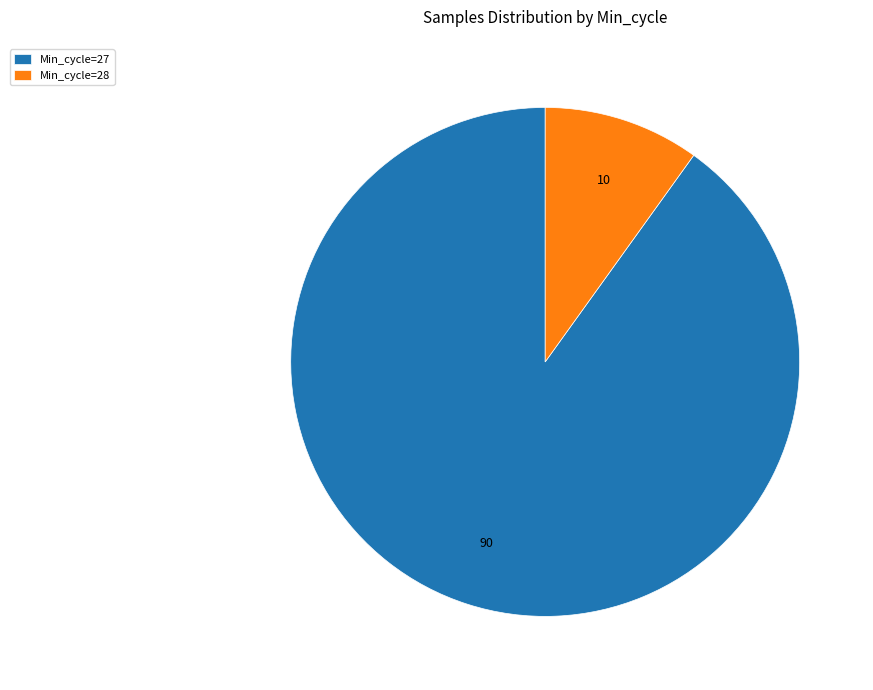

Is the sum of Min_cycle=28 and Min_cycle=27 greater than half?

Yes